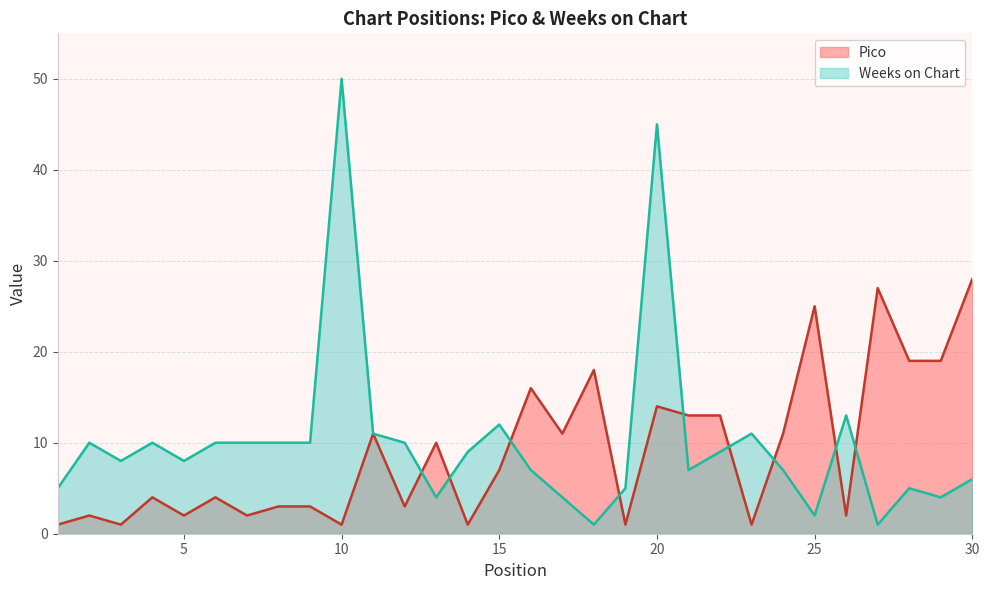

What is the difference between the maximum and minimum values?

27